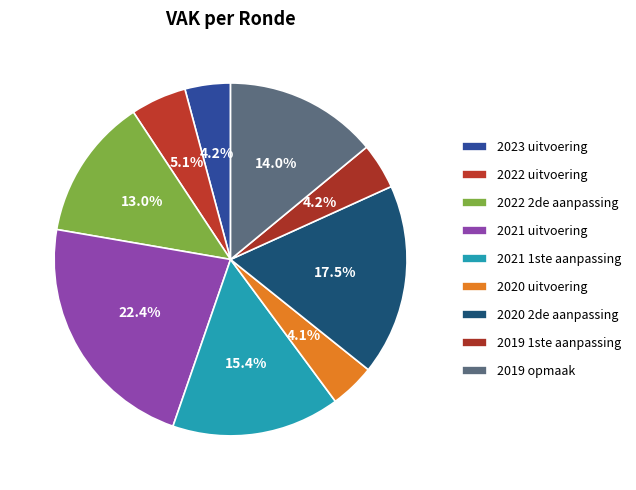

To the nearest percent, what is the combined percentage of 2023 uitvoering and 2020 2de aanpassing?

22%